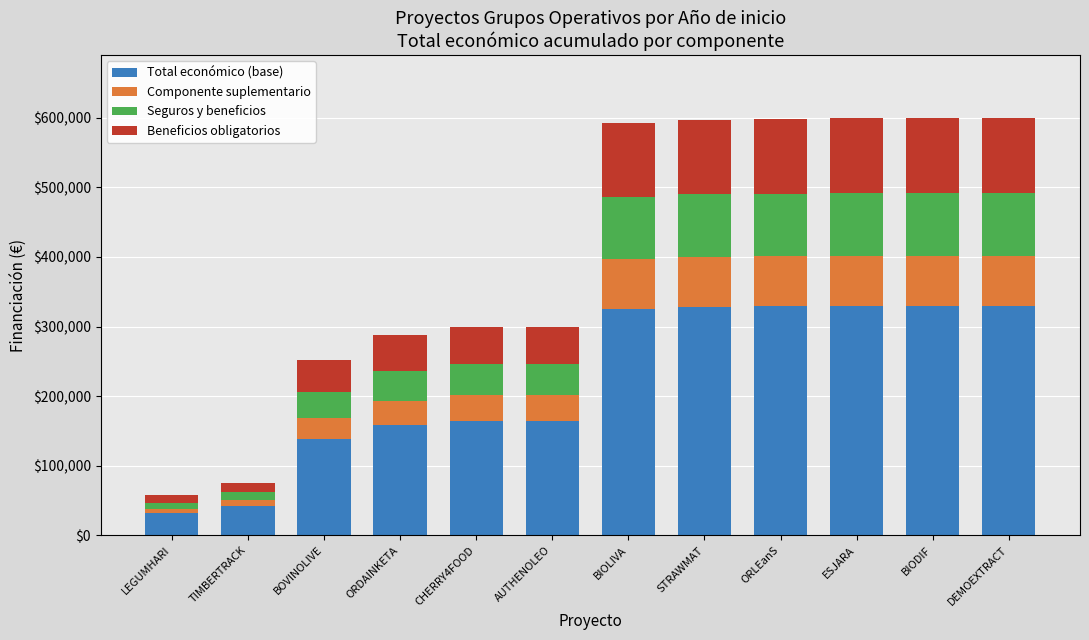

How many values in the Total económico (base) series exceed 325861?

6